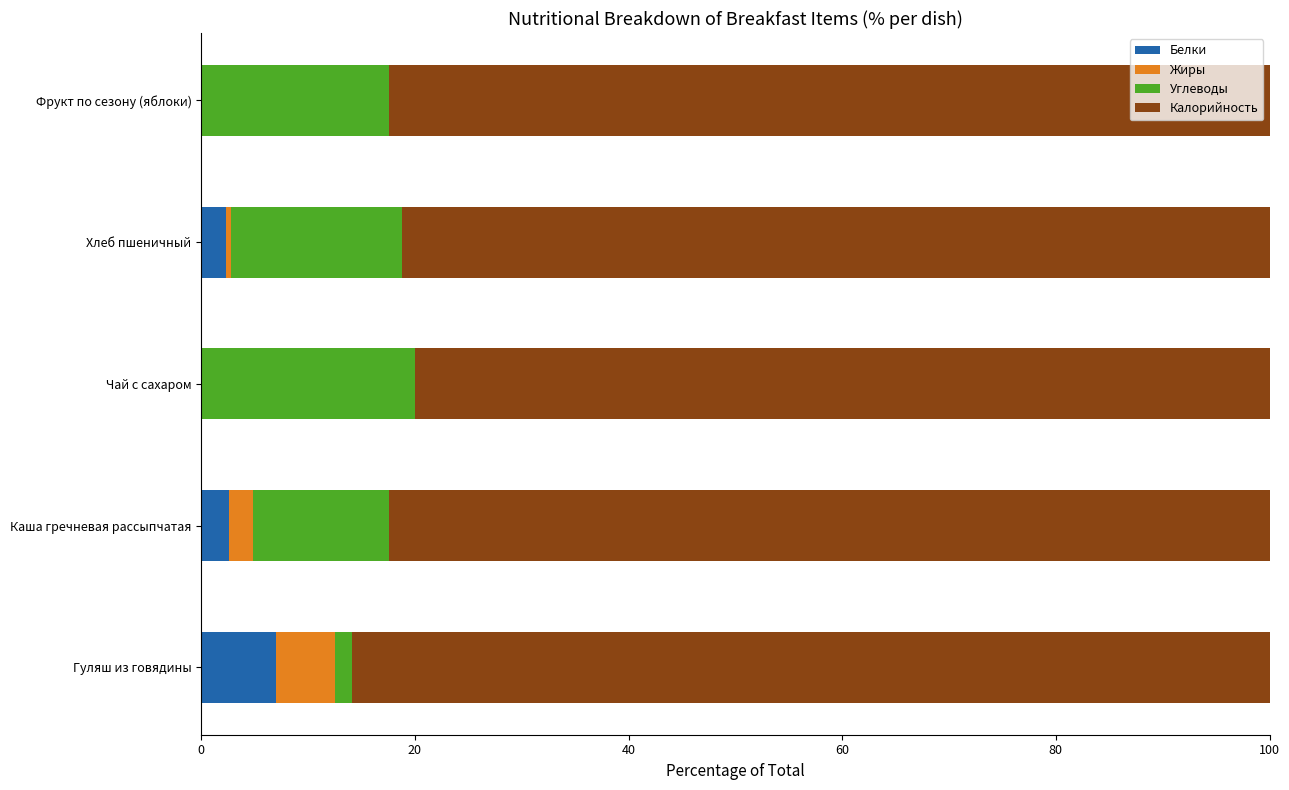

Is it true that Белки equals 0.0 at Чай с сахаром?

True